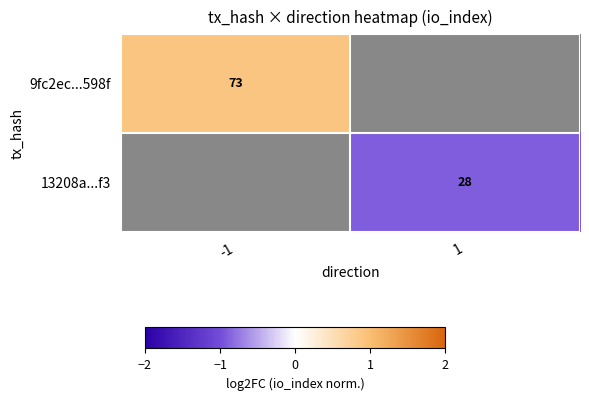

Which series has the largest total across all categories?

9fc2ec...598f